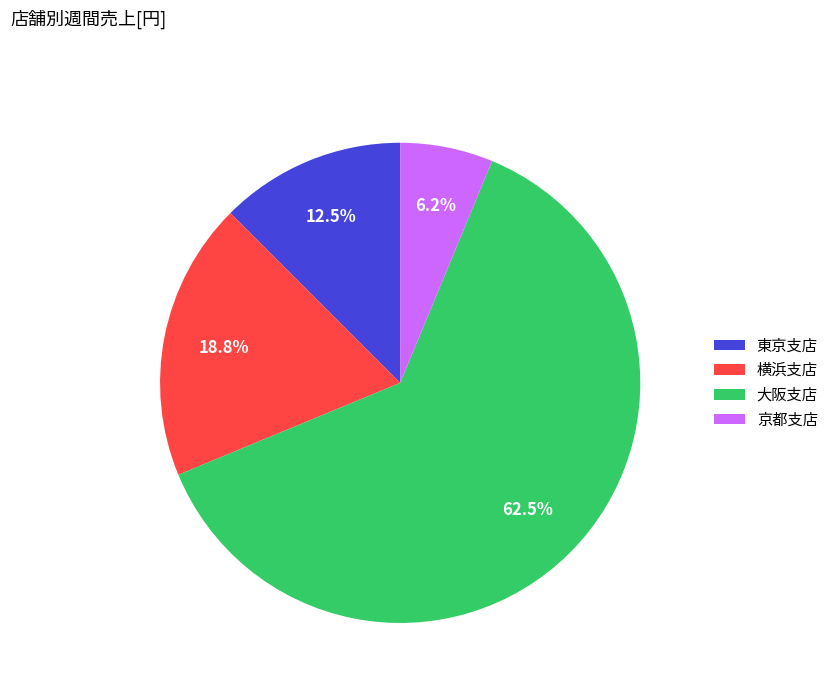

Rank the categories by value from highest to lowest.

大阪支店, 横浜支店, 東京支店, 京都支店